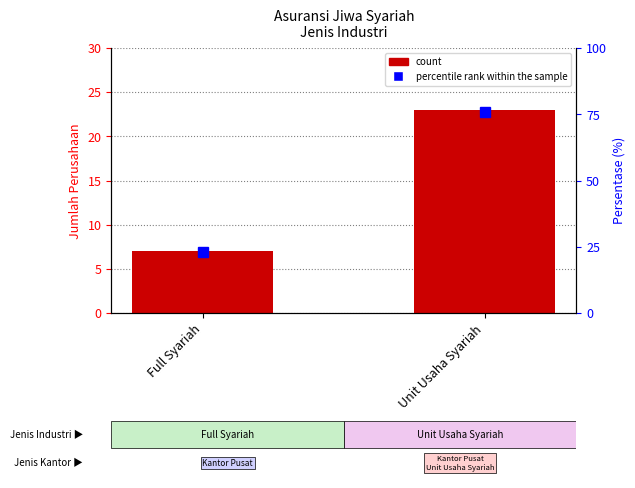

At which category does the chart reach its minimum across all series?

Full Syariah